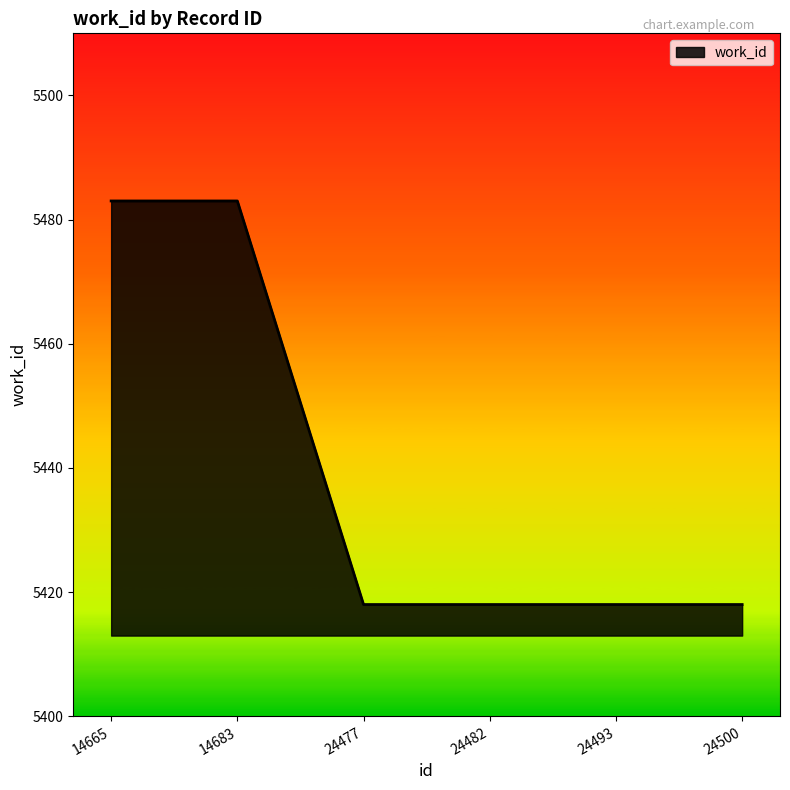

What is the maximum value shown in the chart?

5483